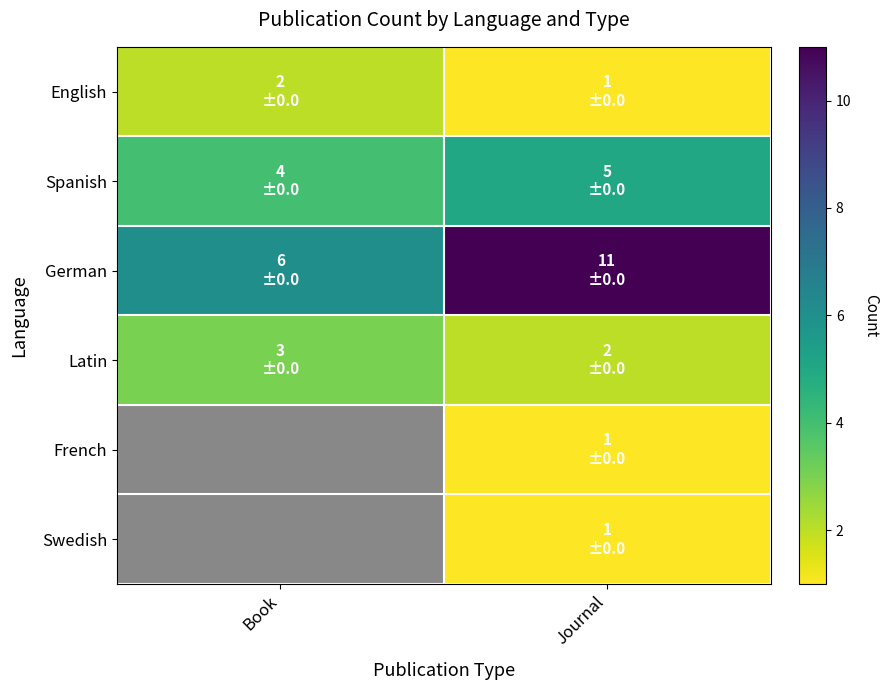

Is the value of English at Book greater than the value of German at Book?

No